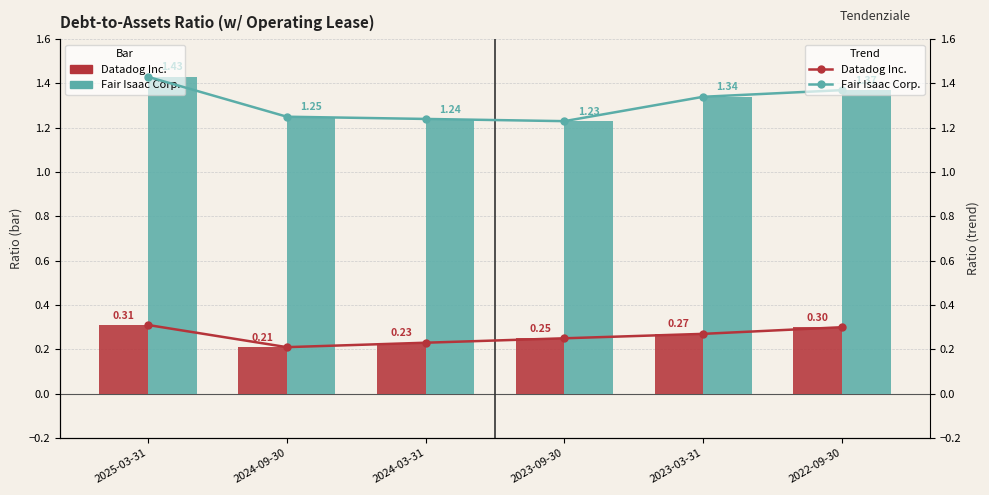

Reading left to right, extract all data points from this chart.

Datadog Inc.: 0.3	0.2	0.2	0.2	0.3	0.3
Fair Isaac Corp.: 1.4	1.2	1.2	1.2	1.3	1.4
Datadog Inc. (trend): 0.3	0.2	0.2	0.2	0.3	0.3
Fair Isaac Corp. (trend): 1.4	1.2	1.2	1.2	1.3	1.4